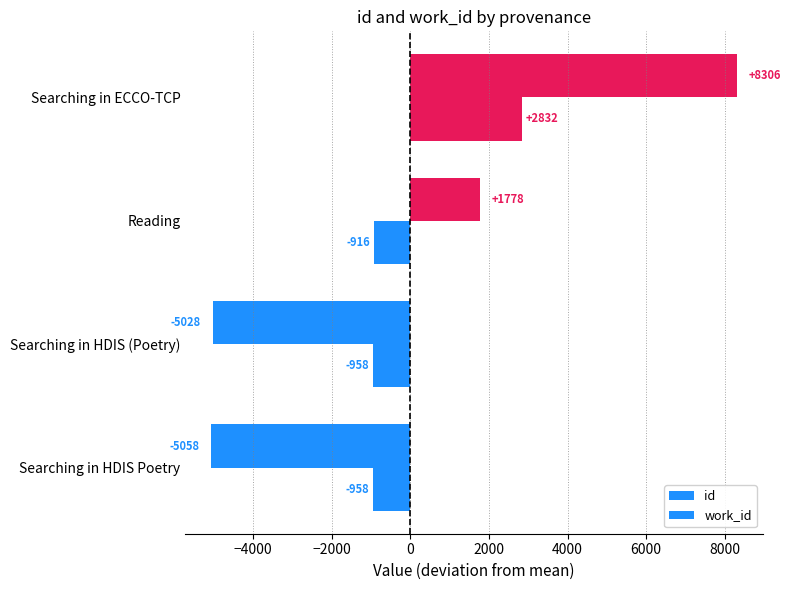

What is the value of the work_id bar at the 2nd from the left?

-957.5